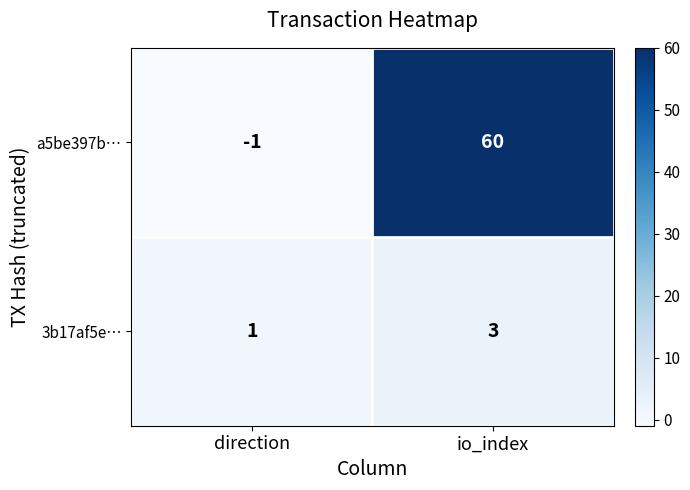

Between direction and io_index, which series saw the biggest shift?

a5be397b…